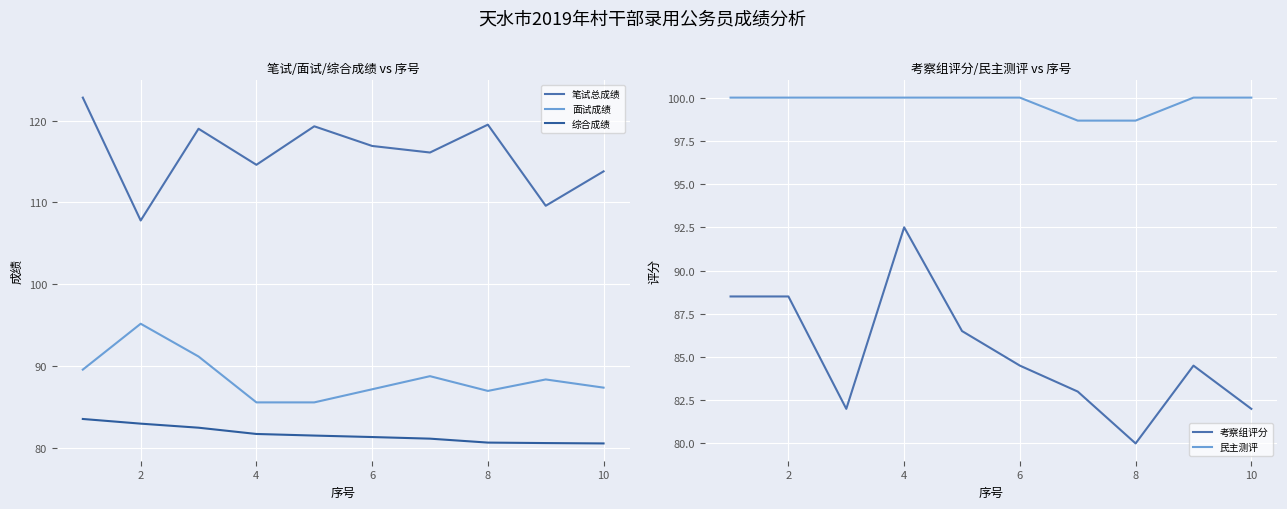

At how many categories does at least one series exceed 97?

10